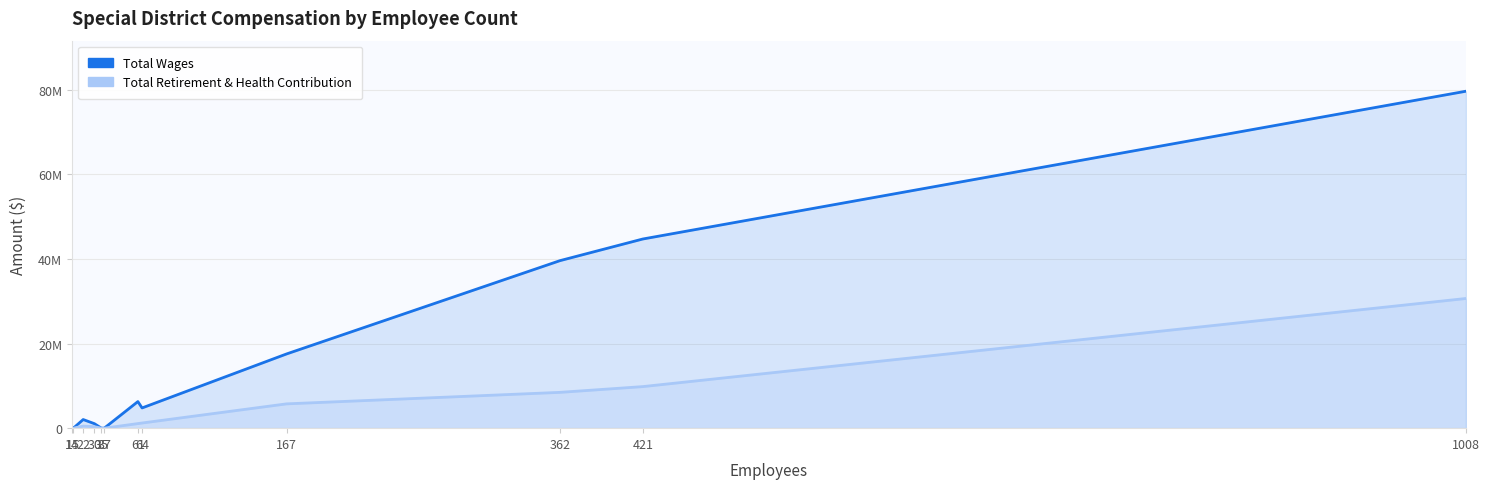

How many values in Total Wages are above zero?

9